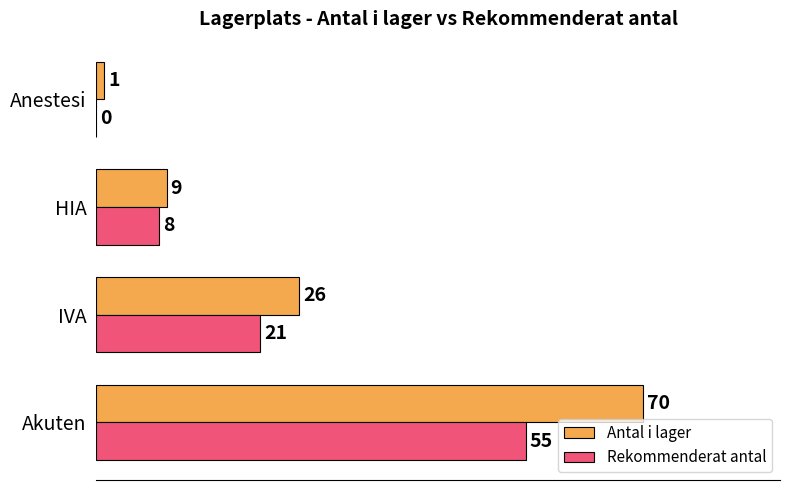

The value of Rekommenderat antal at HIA is 8. True or false?

True